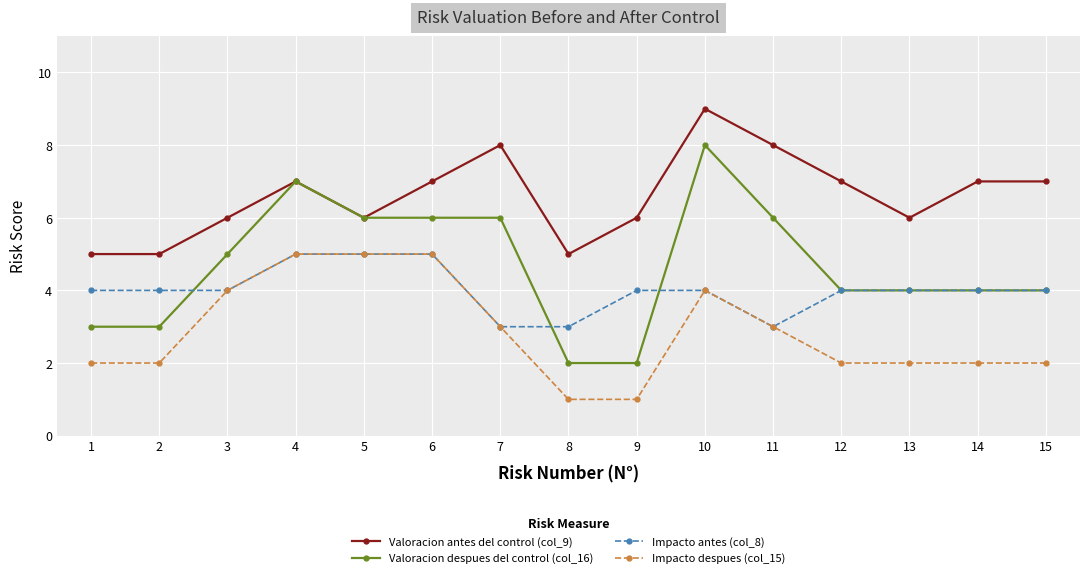

Which series changed the most between 2 and 12?

Valoracion antes del control (col_9)